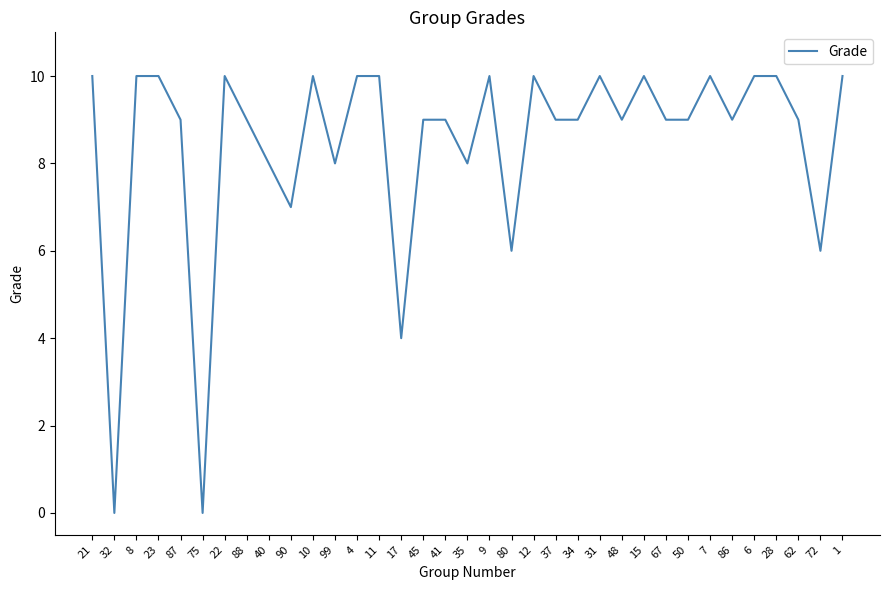

What is the difference between the maximum and minimum values?

10